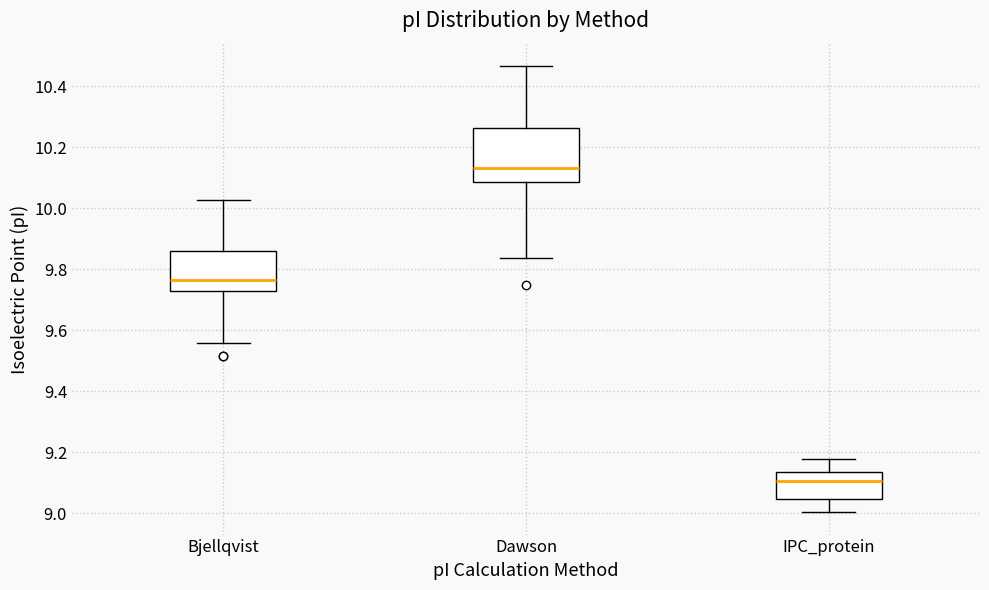

Where does the lower whisker of the box for Bjellqvist end on the y-axis? The values are not printed on the chart, so give them approximately, as read against the axis.

9.56